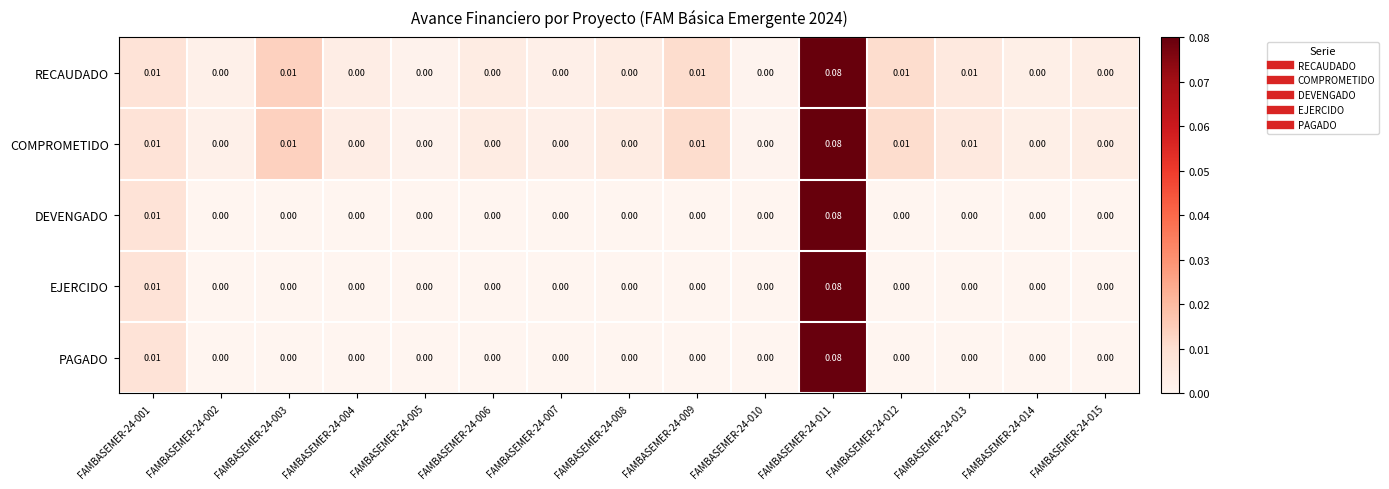

Is the value of COMPROMETIDO at FAMBASEMER-24-009 greater than the value of PAGADO at FAMBASEMER-24-013?

Yes